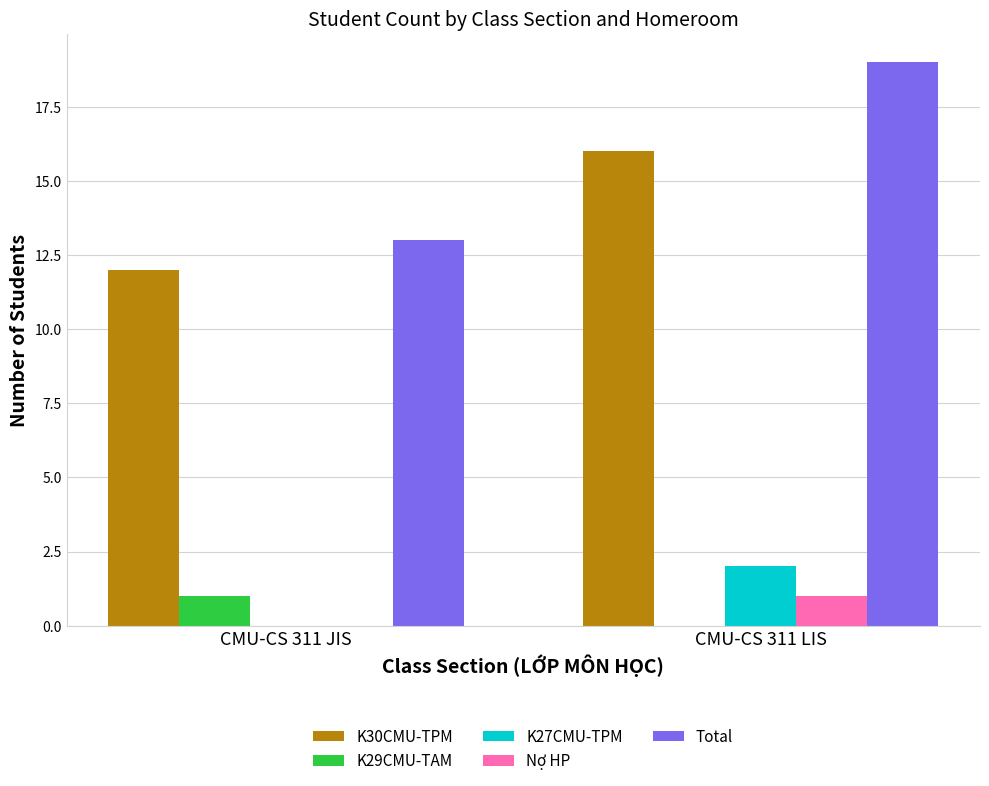

Reading left to right, extract all data points from this chart.

K30CMU-TPM: 12	16
K29CMU-TAM: 1	0
K27CMU-TPM: 0	2
Nợ HP: 0	1
Total: 13	19